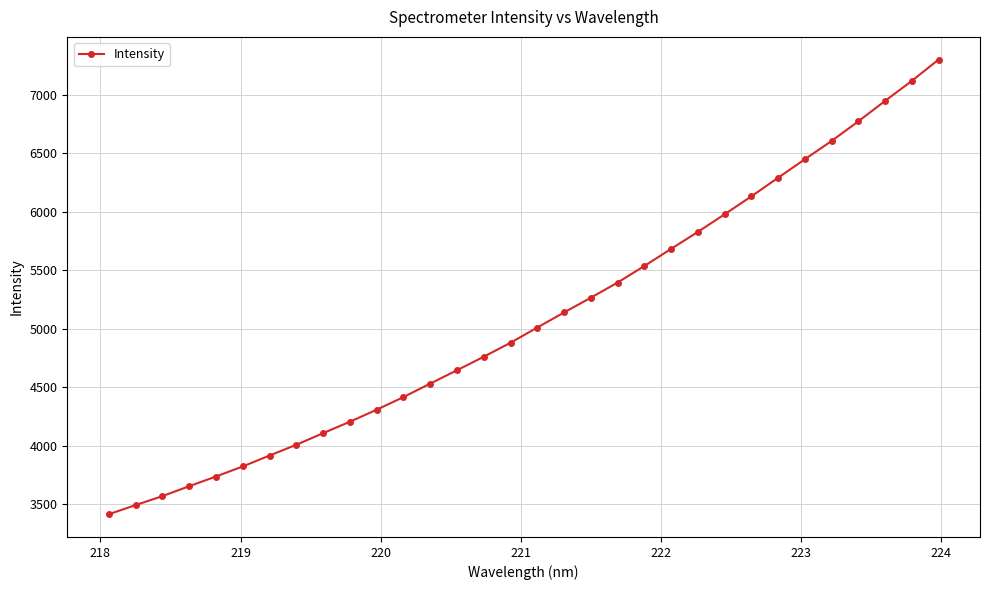

What is the smallest value displayed?

3416.2